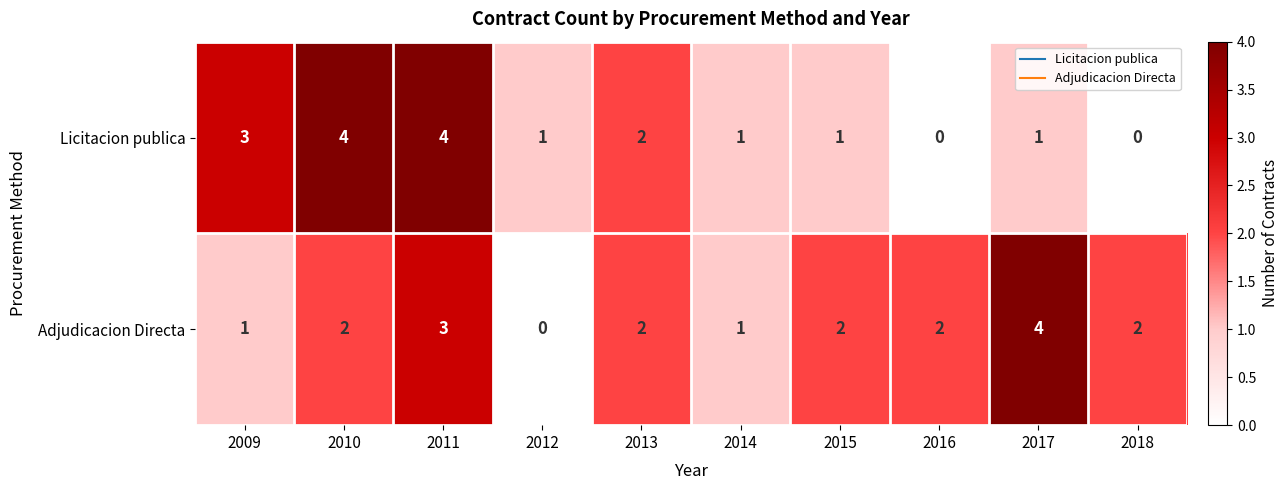

What is the maximum value shown in the chart?

4